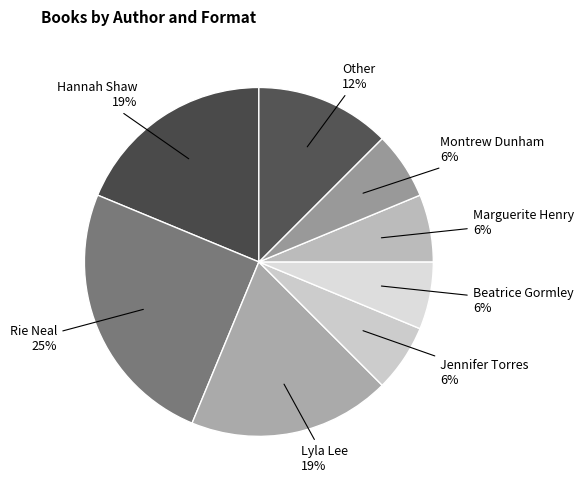

How many segments does this pie chart have?

8